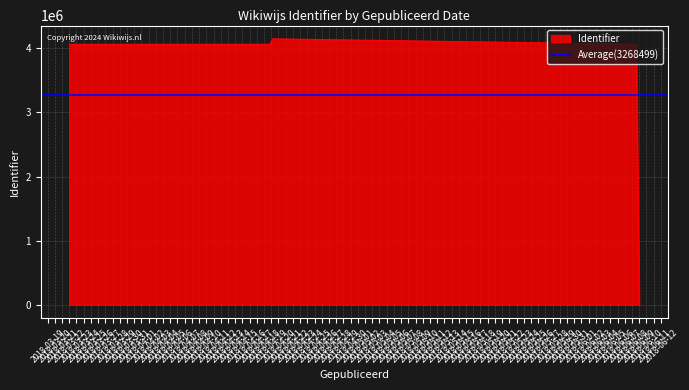

What is the maximum value for Identifier?

4148602.4